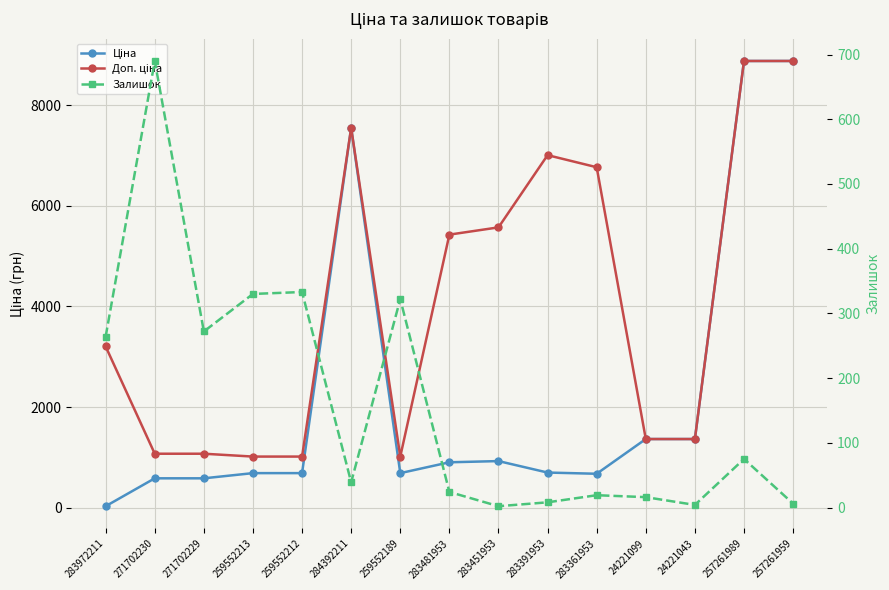

What is the difference between the maximum and minimum values in the Ціна series?

8842.5